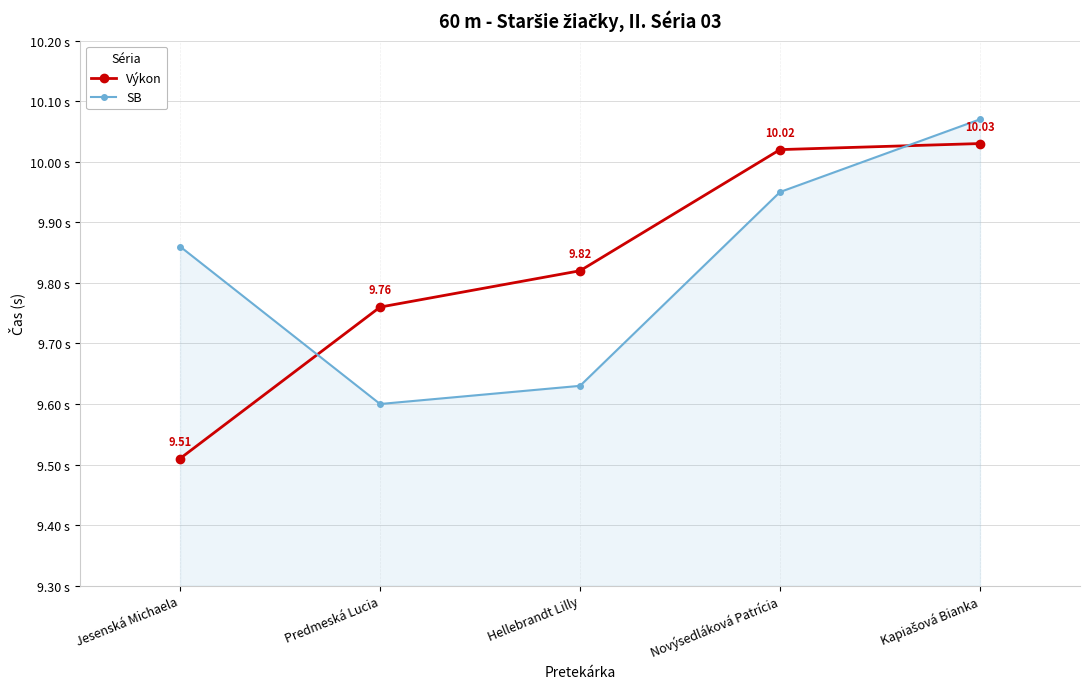

Between Hellebrandt Lilly and Novýsedláková Patrícia, which series saw the biggest shift?

SB